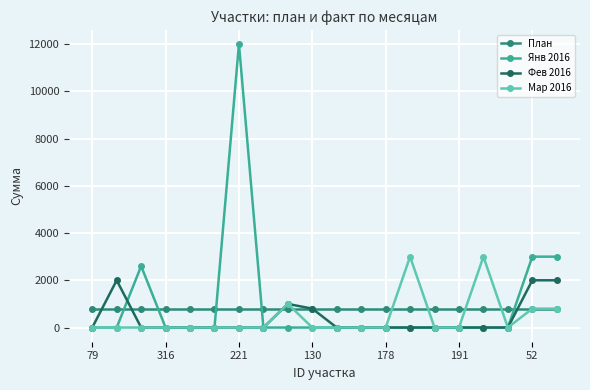

What is the greatest value displayed?

12000